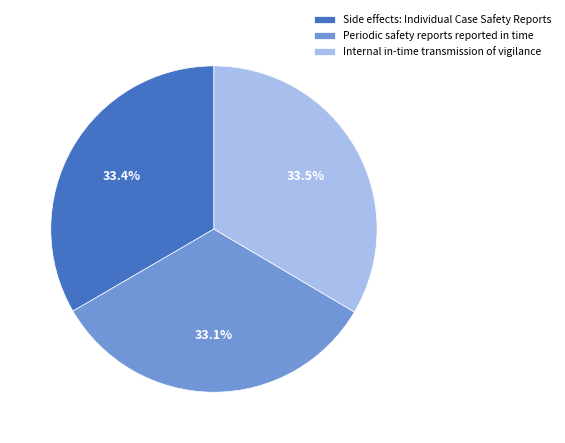

How many slices are in this pie chart?

3